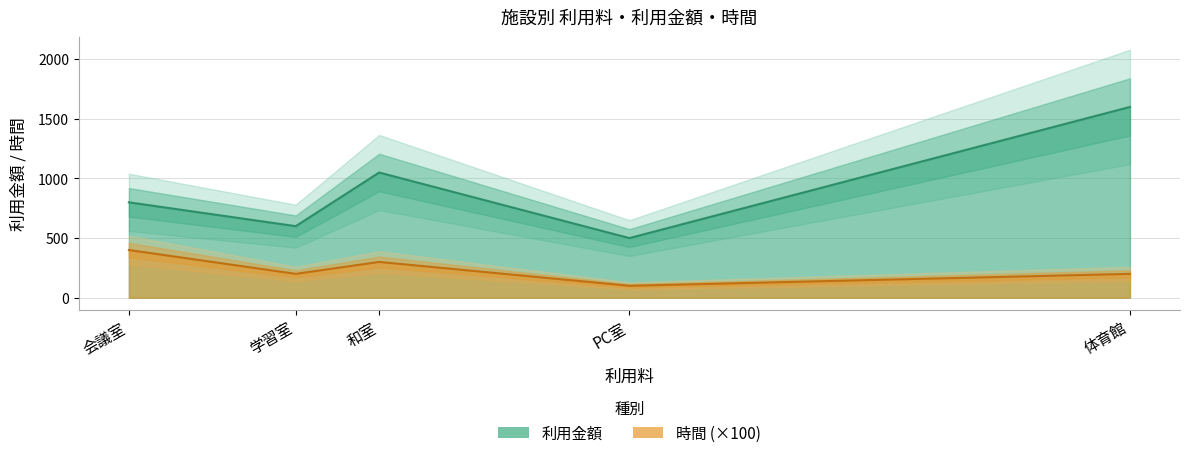

List the labels in order of 利用金額 value, largest first.

体育館, 和室, 会議室, 学習室, PC室